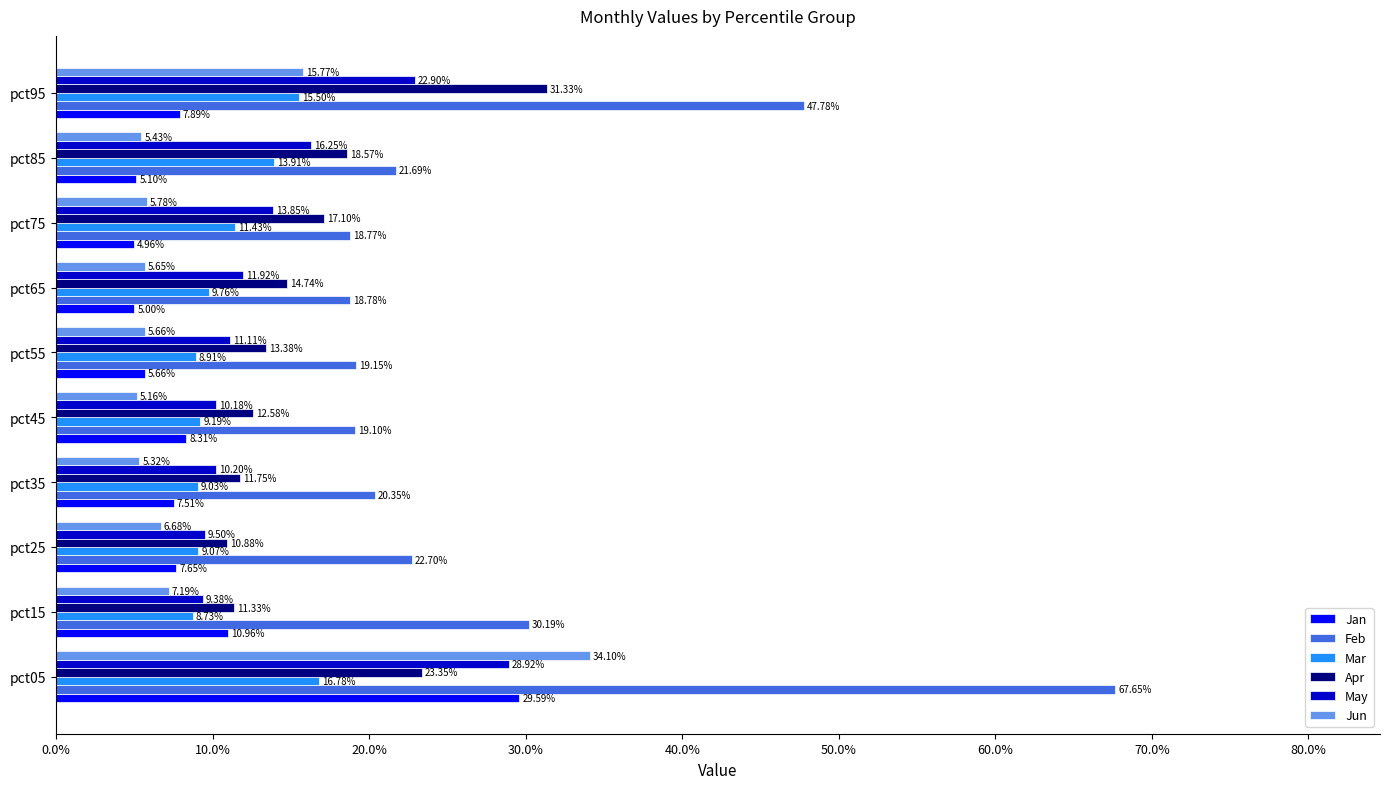

What is the maximum value shown in the chart?

0.7